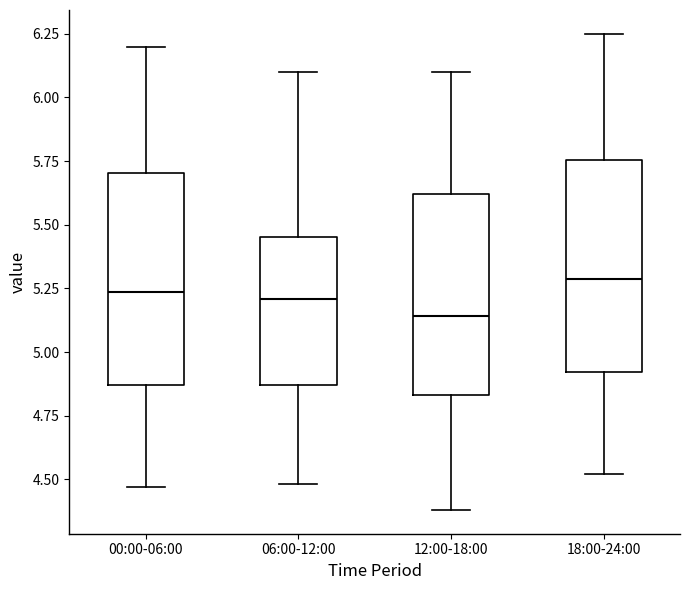

Reading left to right, read every box against the y-axis: the position of its median line, the range the box covers, and the ends of its whiskers. The values are not printed on the chart, so give them approximately, as read against the axis.

00:00-06:00: median 5.25, box 4.85 to 5.70, whiskers 4.45 to 6.20
06:00-12:00: median 5.20, box 4.85 to 5.45, whiskers 4.50 to 6.10
12:00-18:00: median 5.15, box 4.85 to 5.60, whiskers 4.40 to 6.10
18:00-24:00: median 5.30, box 4.90 to 5.75, whiskers 4.50 to 6.25